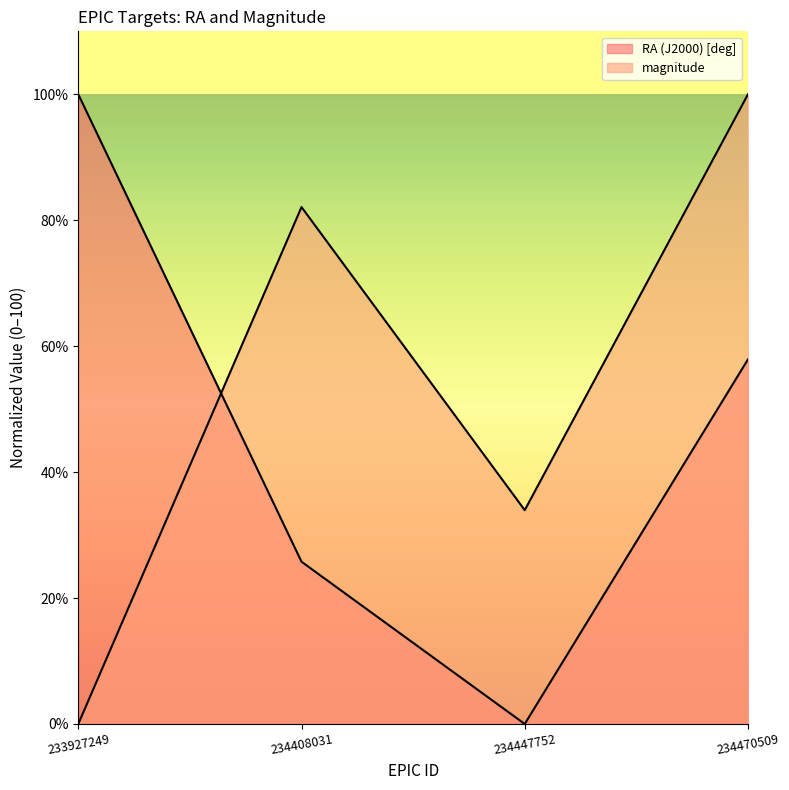

Is it true that magnitude equals 0.0 at 233927249?

True